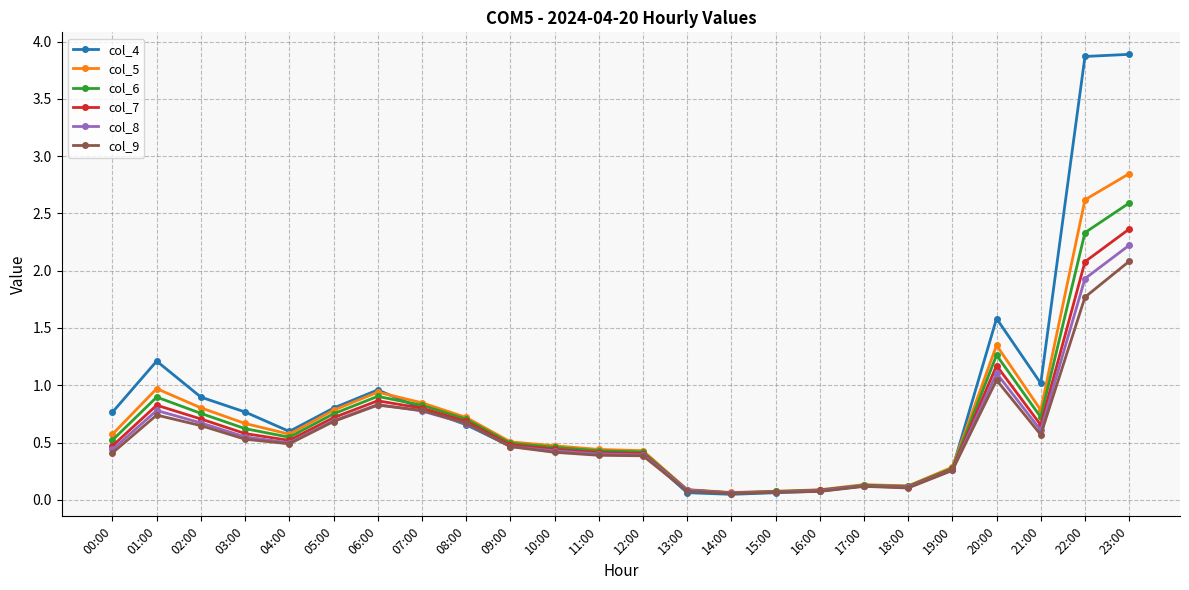

True or false: col_8 has more than 0 points higher than both neighbors.

True